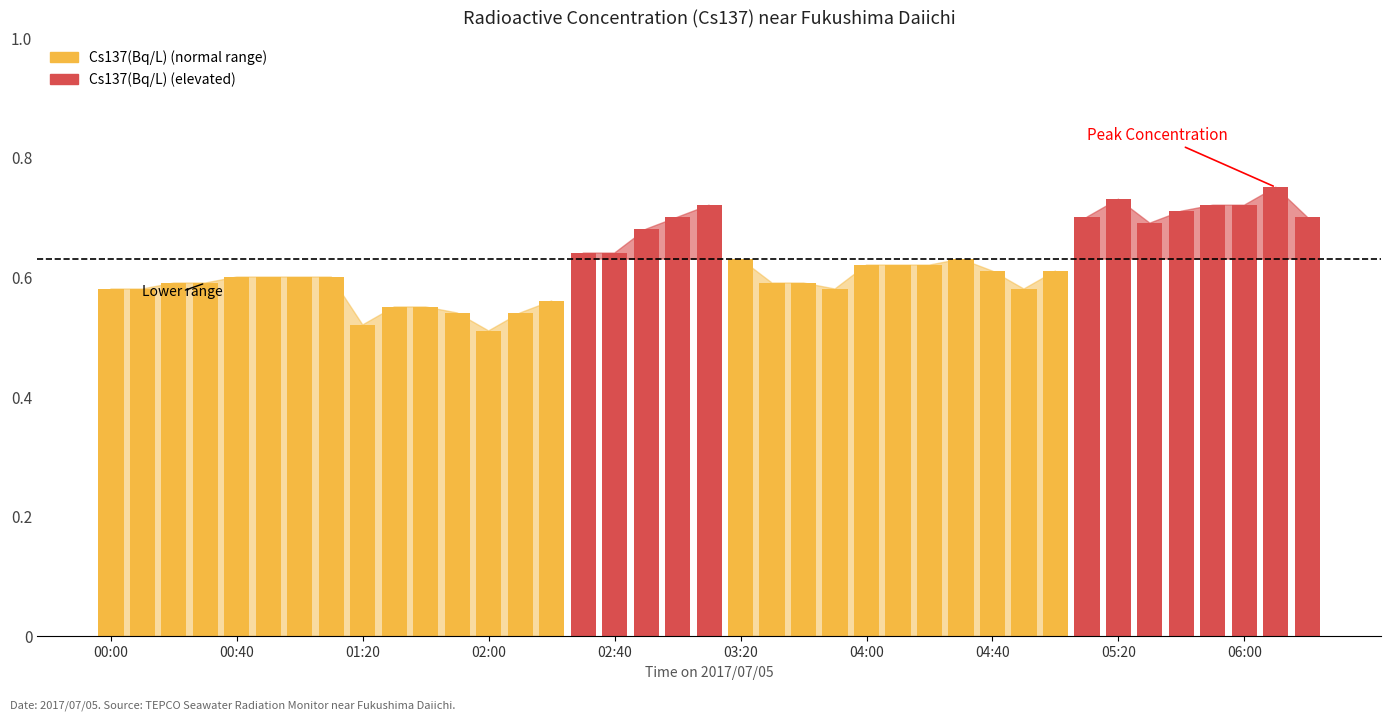

What is the change in value from 02:10 to 04:10?

+0.1